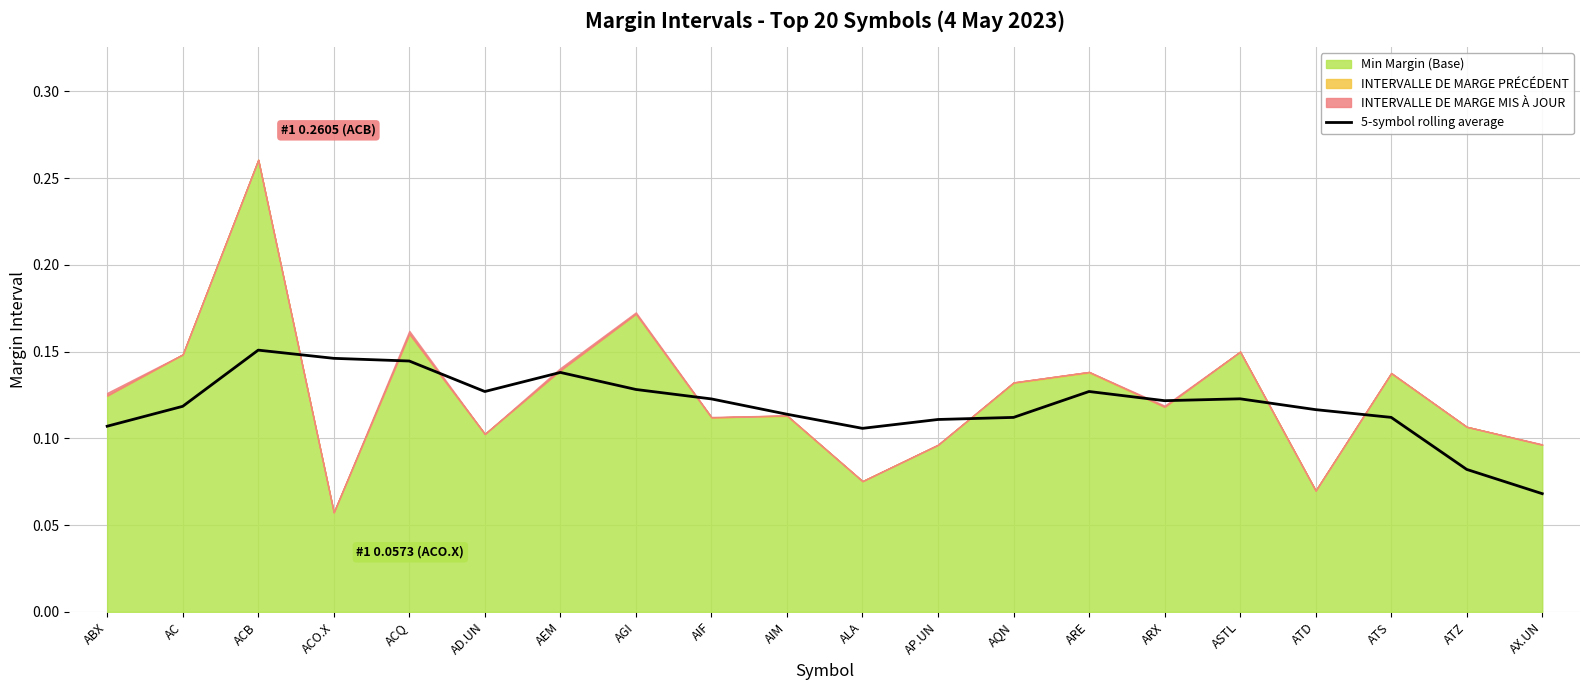

Reading left to right, transcribe all the data shown in this chart.

ABX=0.1	AC=0.1	ACB=0.2	ACO.X=0.1	ACQ=0.1	AD.UN=0.1	AEM=0.1	AGI=0.1	AIF=0.1	AIM=0.1	ALA=0.1	AP.UN=0.1	AQN=0.1	ARE=0.1	ARX=0.1	ASTL=0.1	ATD=0.1	ATS=0.1	ATZ=0.1	AX.UN=0.1